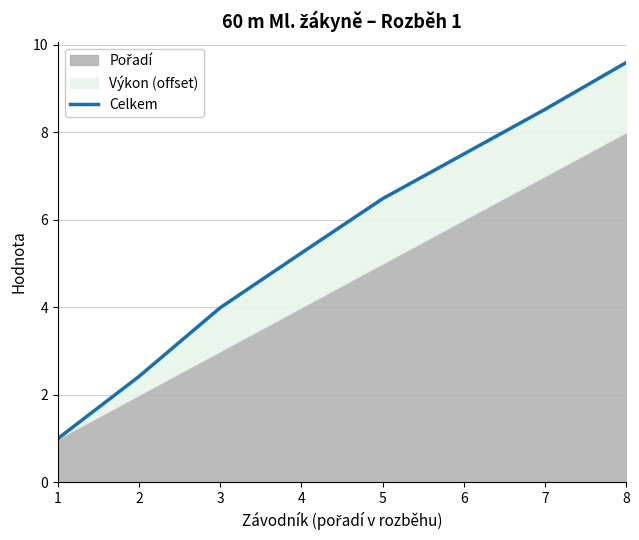

Which category has the lowest value across all series?

1